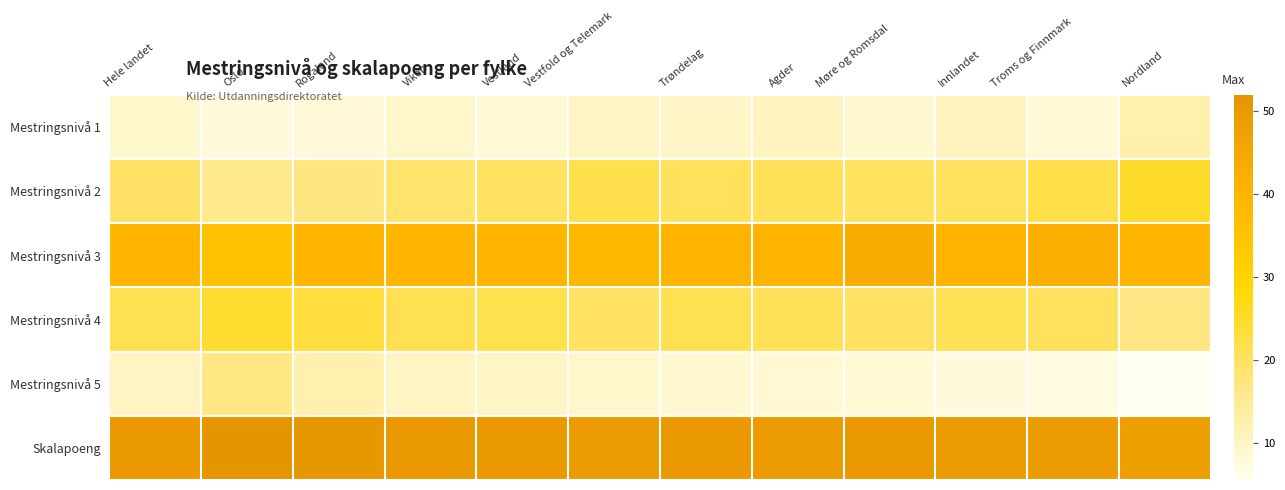

Reading right to left, transcribe all the data shown in this chart.

Mestringsnivå 1: Nordland=12.5	Troms og Finnmark=8.4	Innlandet=10.8	Møre og Romsdal=9.0	Agder=10.5	Trøndelag=9.8	Vestfold og Telemark=10.3	Vestland=8.4	Viken=9.6	Rogaland=7.9	Oslo=7.6	Hele landet=9.3
Mestringsnivå 2: Nordland=25.1	Troms og Finnmark=22.1	Innlandet=20.3	Møre og Romsdal=20.1	Agder=20.6	Trøndelag=20.4	Vestfold og Telemark=22.0	Vestland=19.9	Viken=19.0	Rogaland=17.2	Oslo=15.7	Hele landet=19.5
Mestringsnivå 3: Nordland=39.9	Troms og Finnmark=42.0	Innlandet=40.2	Møre og Romsdal=42.9	Agder=39.6	Trøndelag=39.7	Vestfold og Telemark=38.6	Vestland=39.9	Viken=39.8	Rogaland=39.6	Oslo=35.6	Hele landet=39.5
Mestringsnivå 4: Nordland=16.9	Troms og Finnmark=20.3	Innlandet=21.1	Møre og Romsdal=19.8	Agder=20.7	Trøndelag=21.2	Vestfold og Telemark=19.7	Vestland=21.7	Viken=21.3	Rogaland=23.2	Oslo=24.4	Hele landet=21.4
Mestringsnivå 5: Nordland=5.5	Troms og Finnmark=7.3	Innlandet=7.6	Møre og Romsdal=8.3	Agder=8.7	Trøndelag=8.9	Vestfold og Telemark=9.4	Vestland=10.1	Viken=10.3	Rogaland=12.1	Oslo=16.6	Hele landet=10.3
Skalapoeng: Nordland=48.0	Troms og Finnmark=49.0	Innlandet=49.0	Møre og Romsdal=50.0	Agder=49.0	Trøndelag=50.0	Vestfold og Telemark=49.0	Vestland=50.0	Viken=50.0	Rogaland=51.0	Oslo=52.0	Hele landet=50.0